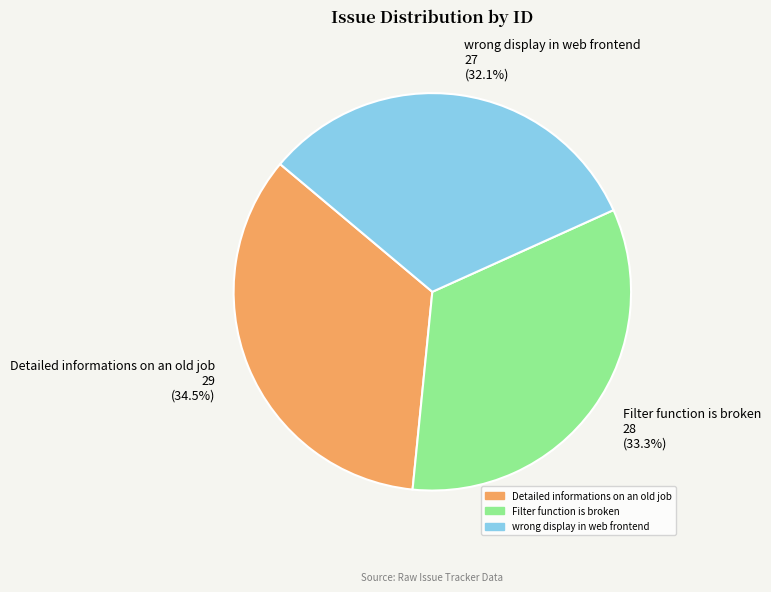

To the nearest percent, what is the difference between the Detailed informations on an old job and wrong display in web frontend slice percentages?

2%